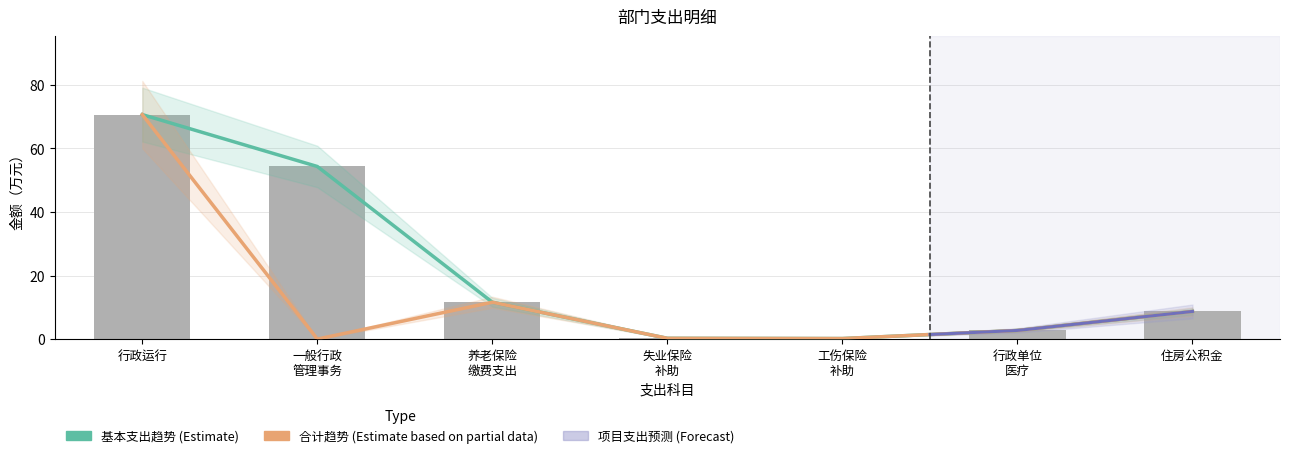

What is the label of the 2nd bar from the right?

行政单位 医疗